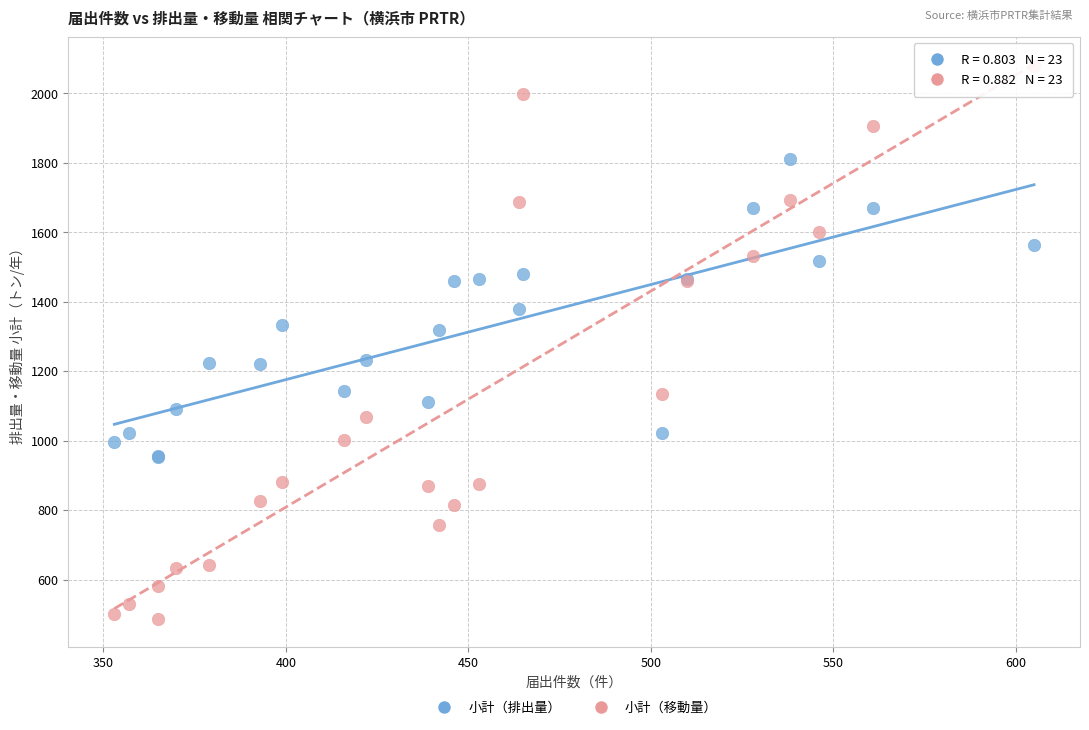

Which series reaches the maximum Y coordinate?

小計（移動量）